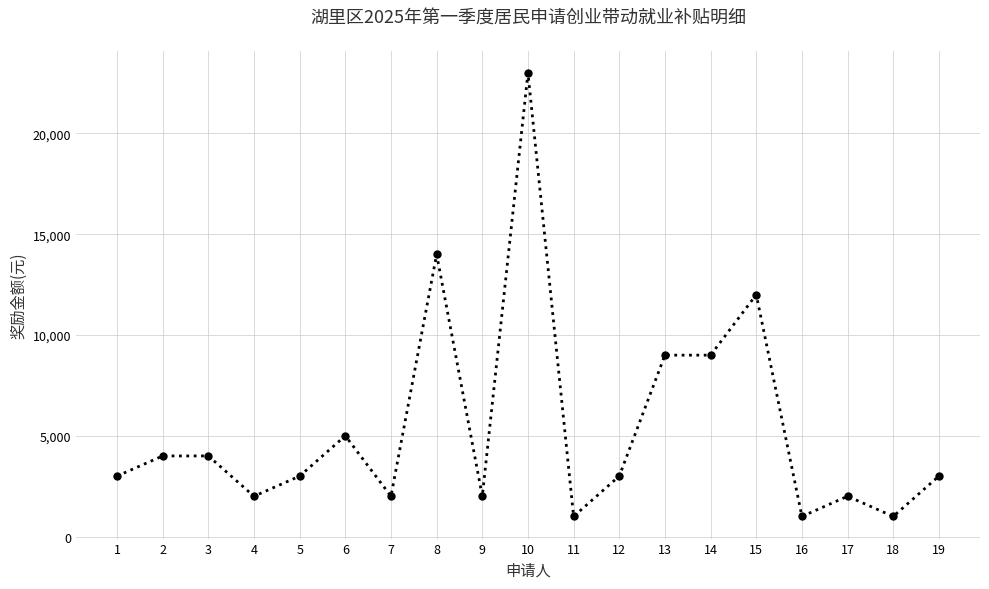

Does the chart display data point markers on the line(s)?

Yes